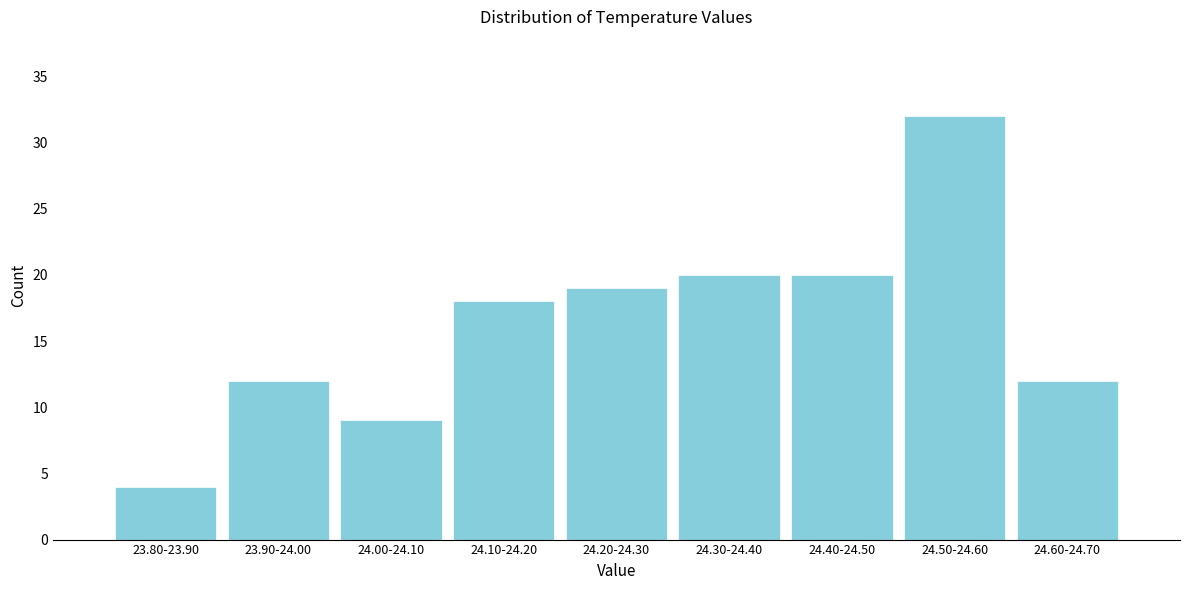

Reading left to right, list all the values displayed in this chart.

4	12	9	18	19	20	20	32	12